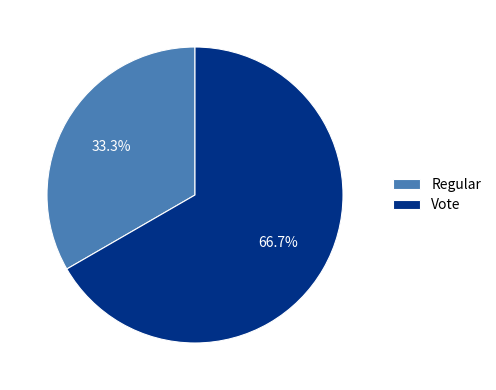

To the nearest percent, what is the difference between the largest and smallest slice percentages?

33%